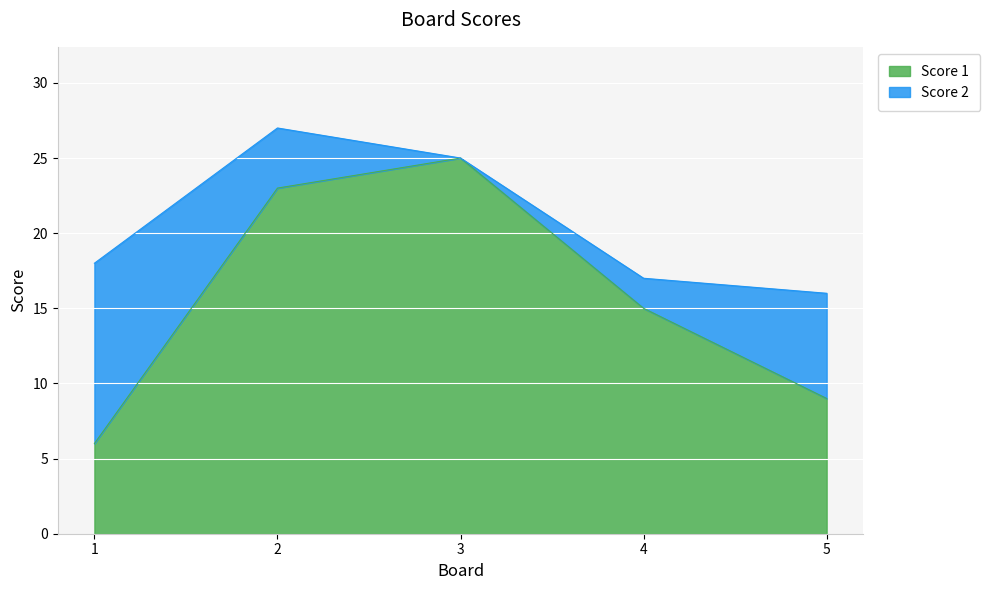

Rank the categories by value from highest to lowest.

3, 2, 4, 5, 1